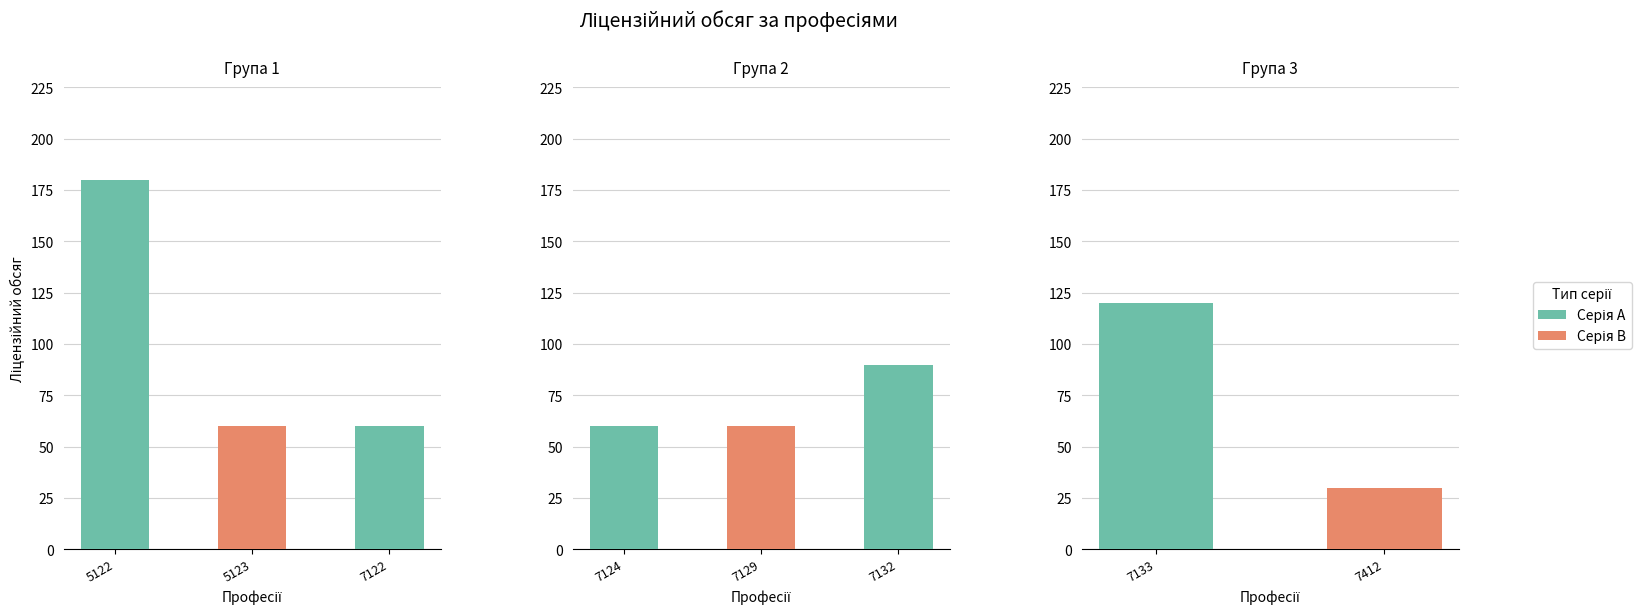

Which label corresponds to the smallest value in the chart?

7412 Кондитер